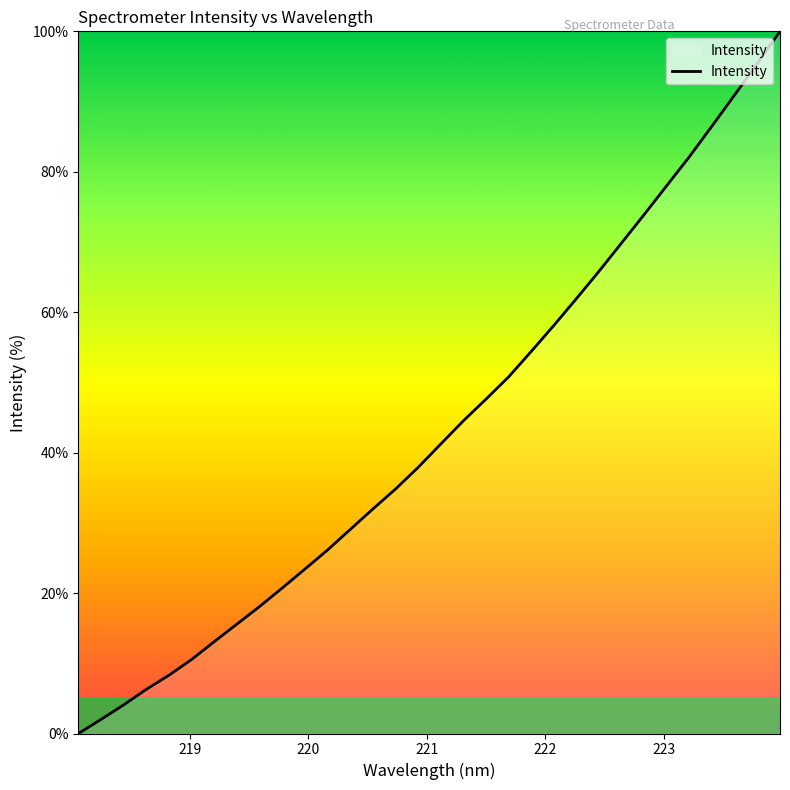

Does the chart have visible grid lines?

No